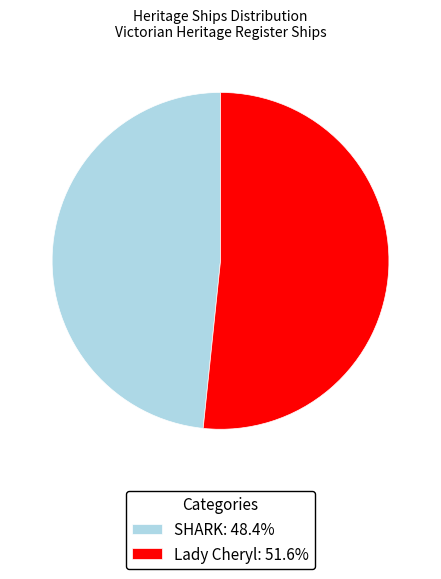

Rank the categories by value from highest to lowest.

Lady Cheryl, SHARK